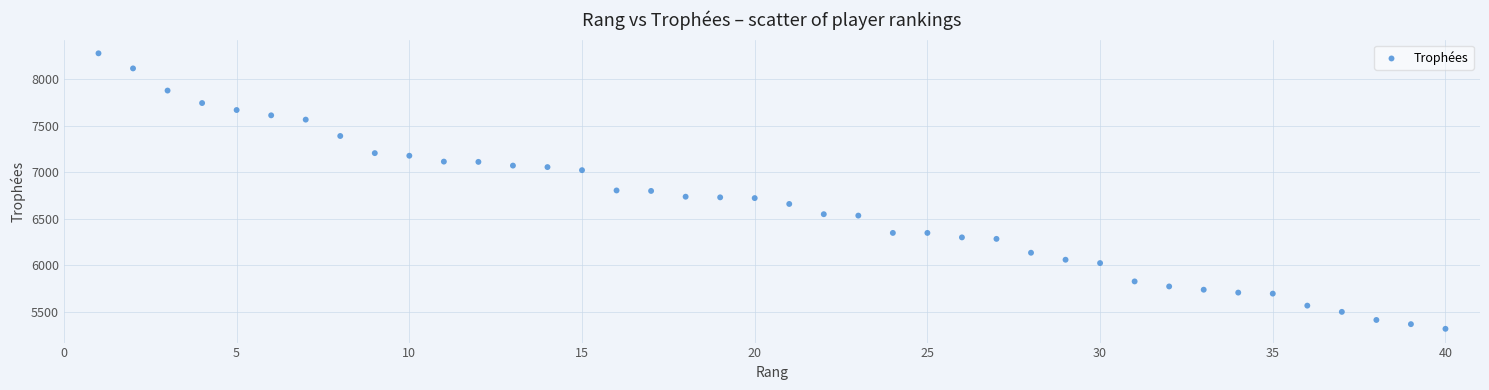

What is the range of X values (max minus min)?

39